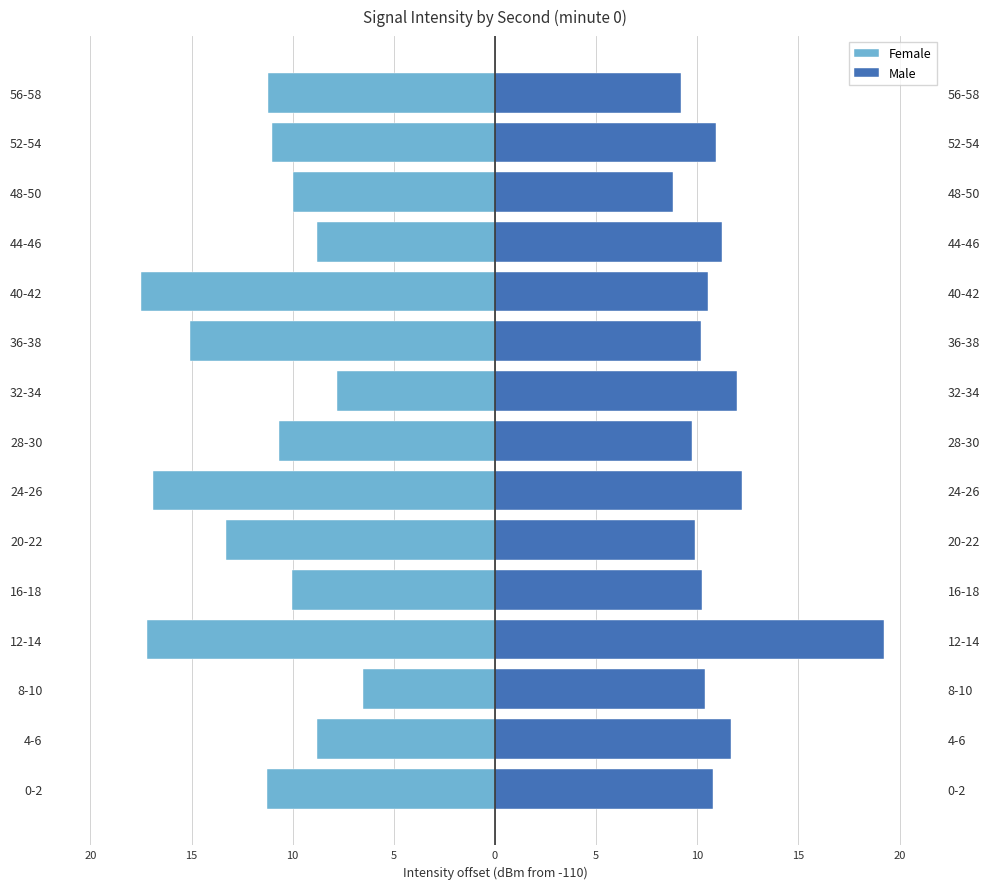

Which series has the largest range (max minus min)?

Female